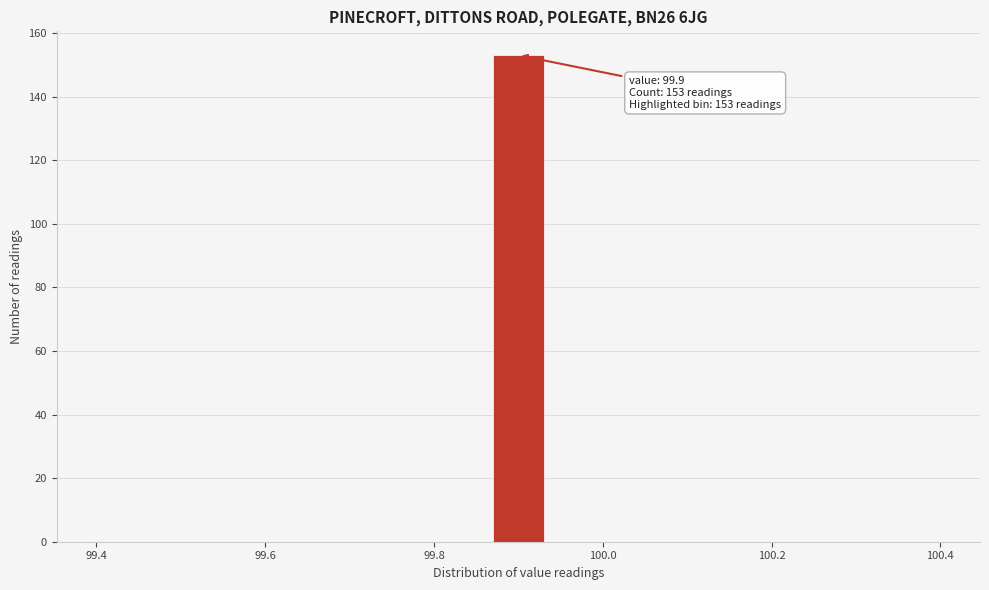

Around what value on the x-axis is the tallest bar? Give the approximate position of its centre, as read against the axis.

99.90